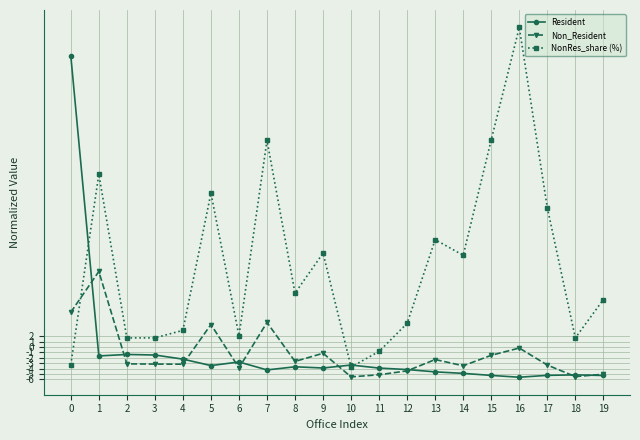

At how many categories does at least one series exceed 8?

12